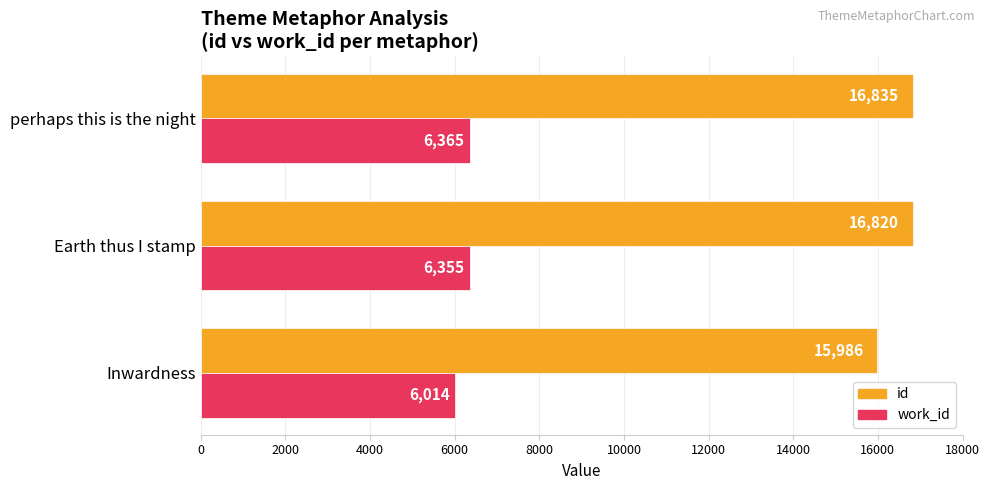

Rank the series by their maximum value, from lowest to highest.

work_id, id